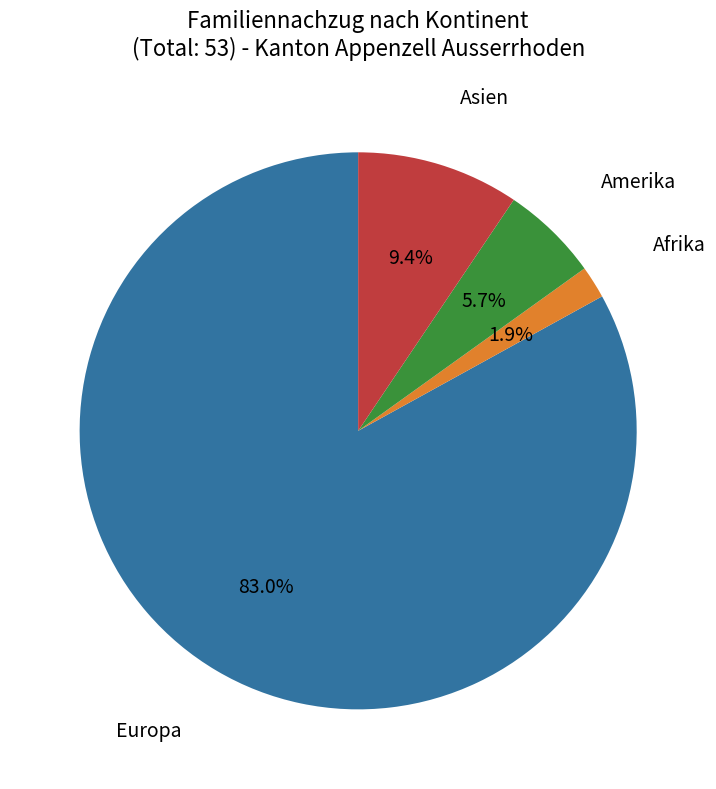

Is there a majority slice in this chart?

Yes